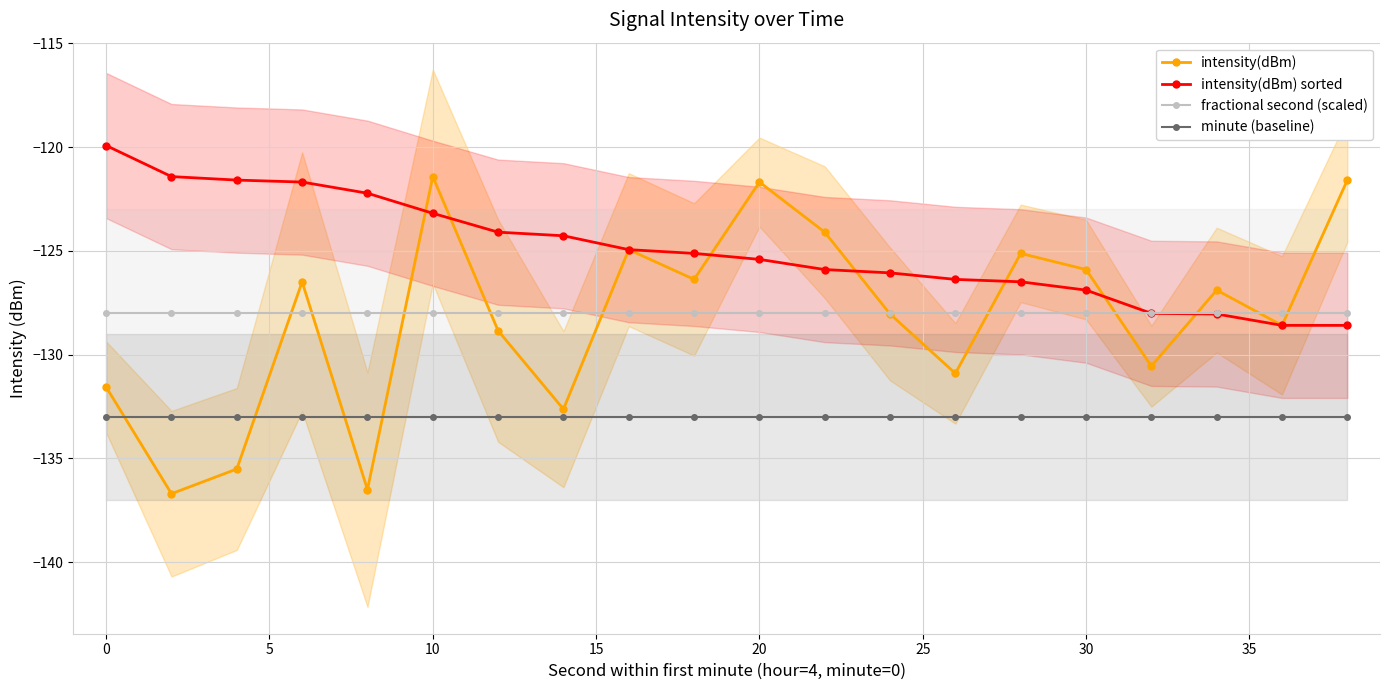

What is the difference between the maximum and second lowest values in the intensity(dBm) series?

15.1